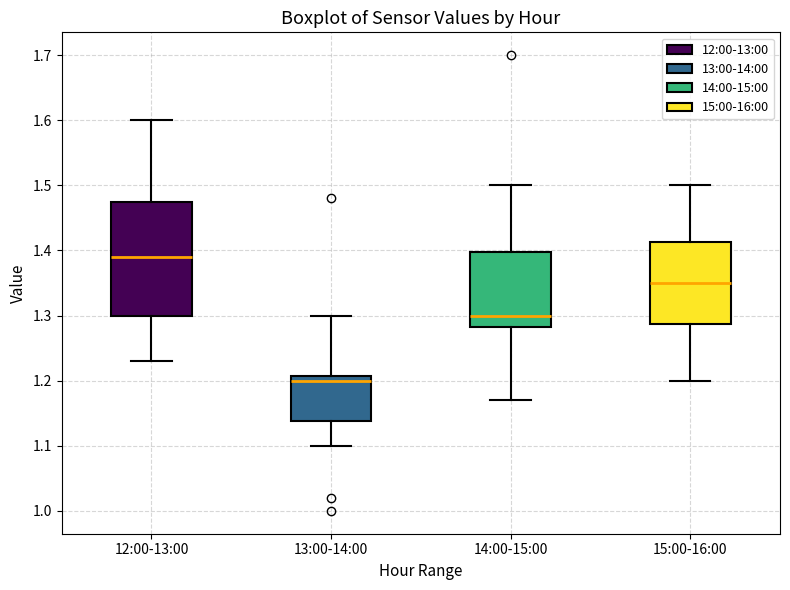

Reading left to right, transcribe this box plot: for each box, give where its median line is, the range the box spans, and where its two whiskers end, as read against the y-axis. The values are not printed on the chart, so give them approximately, as read against the axis.

12:00-13:00: median 1.39, box 1.30 to 1.48, whiskers 1.23 to 1.60
13:00-14:00: median 1.20, box 1.14 to 1.21, whiskers 1.10 to 1.30
14:00-15:00: median 1.30, box 1.28 to 1.40, whiskers 1.17 to 1.50
15:00-16:00: median 1.35, box 1.29 to 1.41, whiskers 1.20 to 1.50